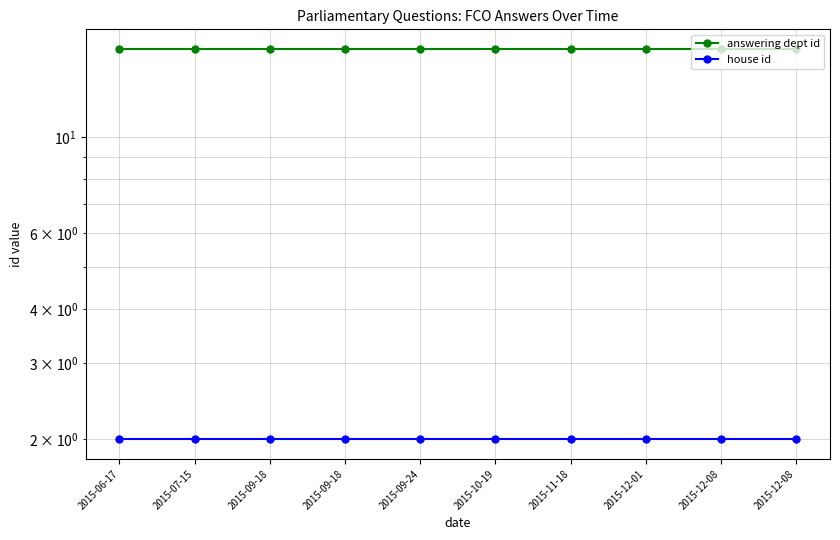

What are all the series names shown in the legend?

answering dept id, house id